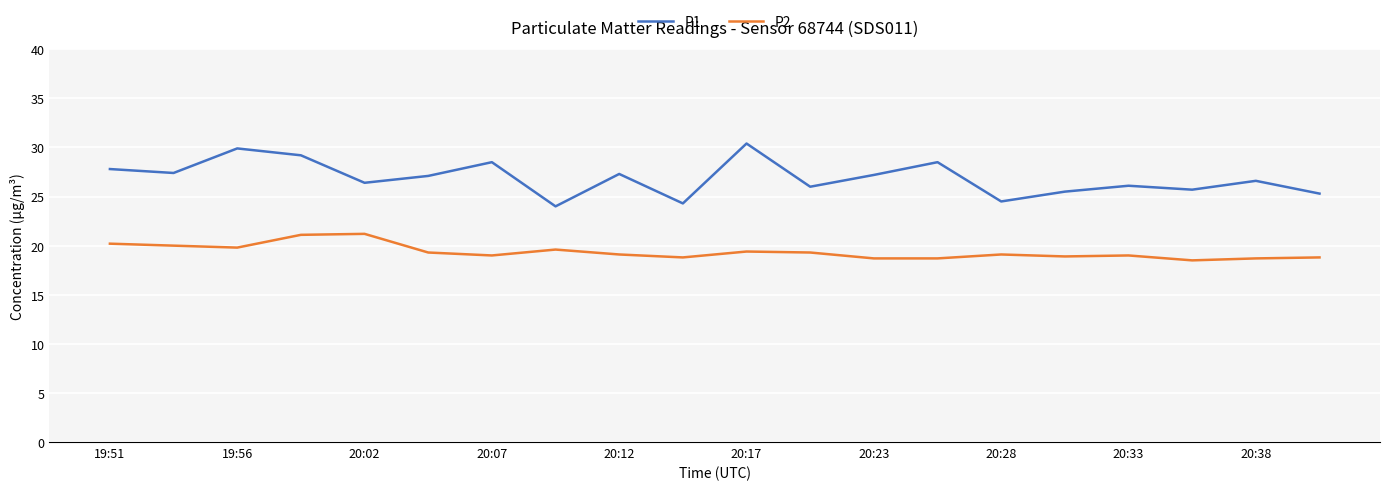

True or false: P2 and P1 intersect in this chart.

False